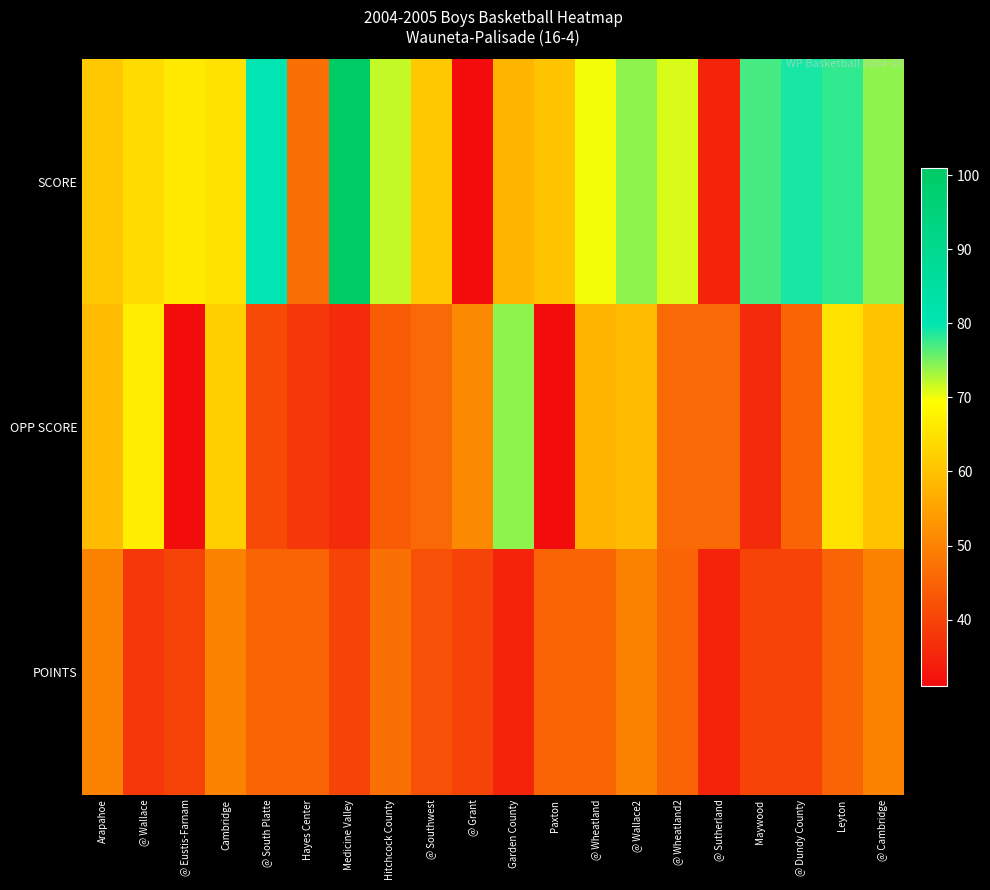

Which series has the widest spread of values?

SCORE